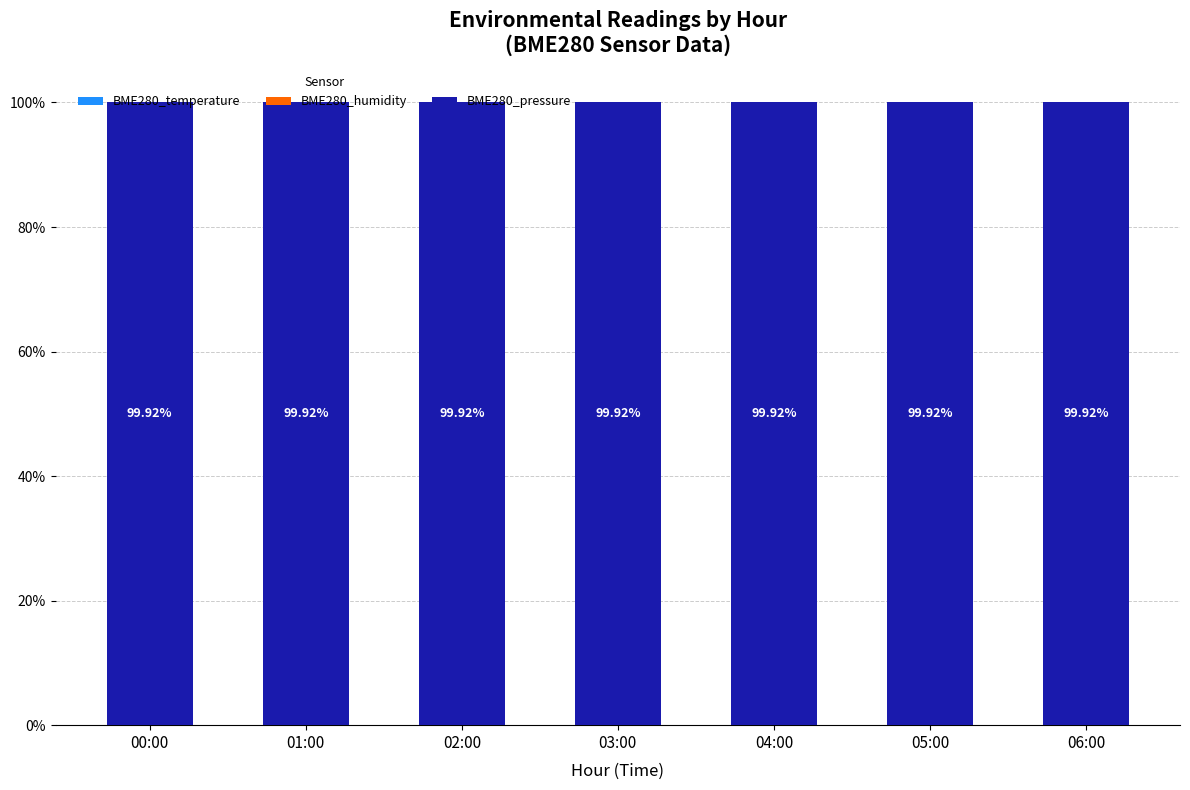

How many BME280_humidity values are between 0 and 1?

7